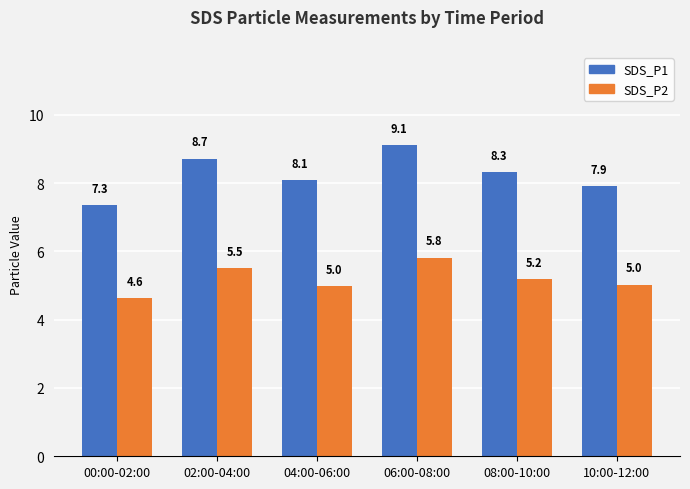

Where does the SDS_P2 series first go above 5?

02:00-04:00